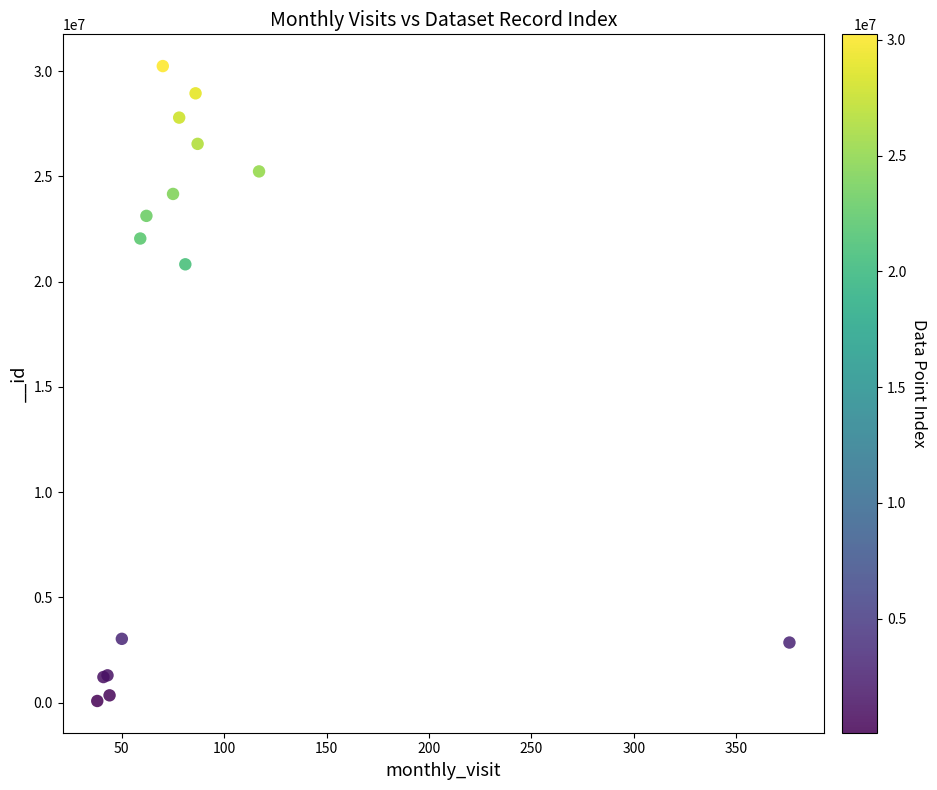

What Y value in the scatter plot is closest to 15154796?

20818355